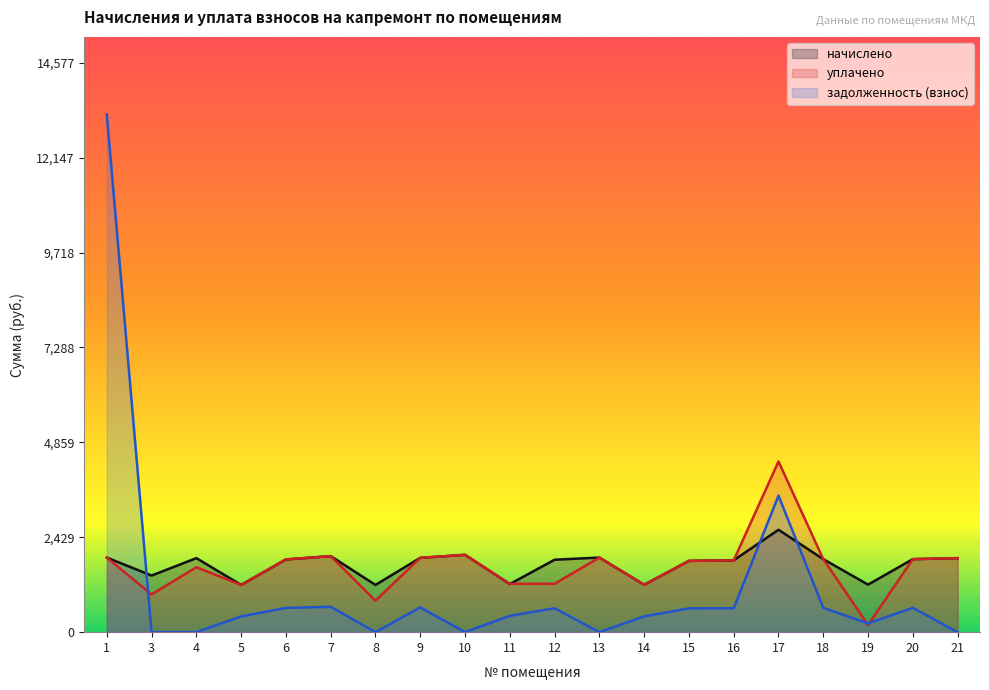

Which has a higher value, 1 or 21?

1